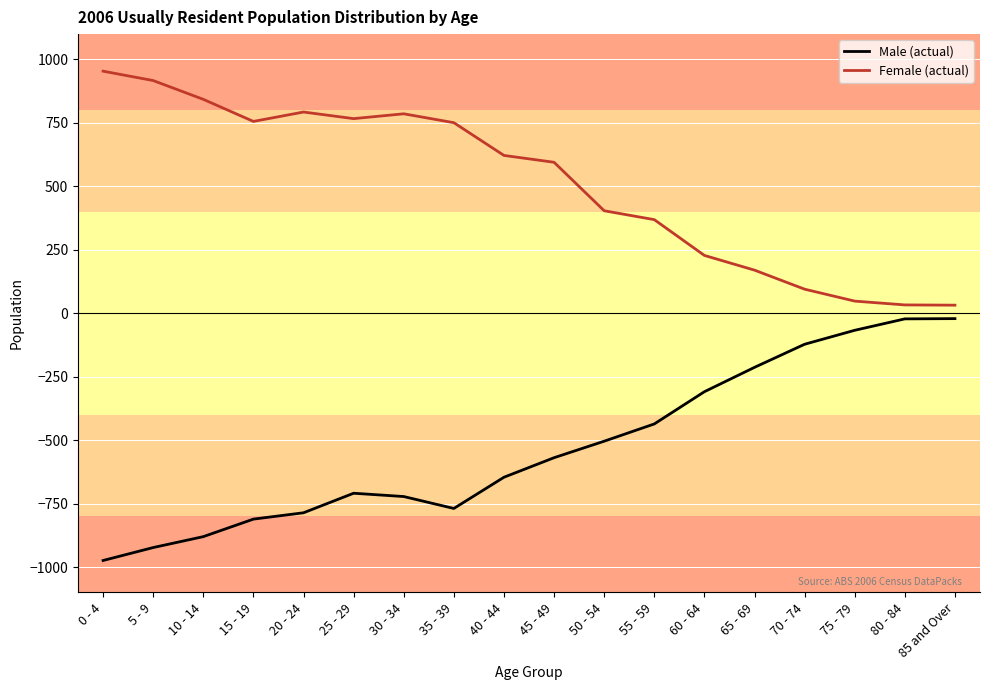

Which label corresponds to the smallest value in the chart?

0 - 4